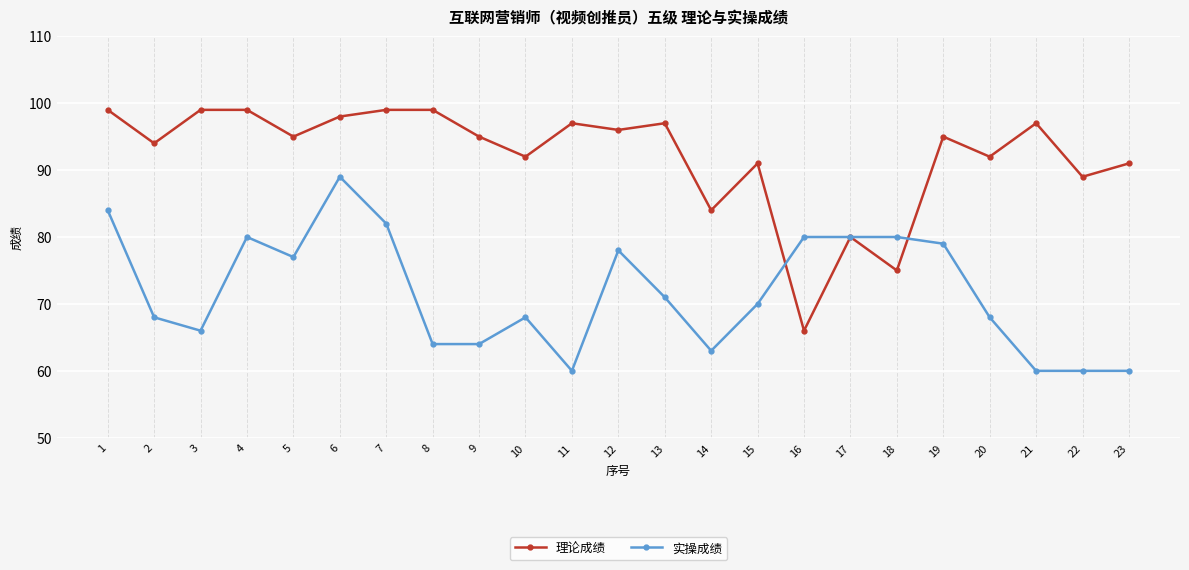

Reading left to right, extract all data points from this chart.

理论成绩: 99	94	99	99	95	98	99	99	95	92	97	96	97	84	91	66	80	75	95	92	97	89	91
实操成绩: 84	68	66	80	77	89	82	64	64	68	60	78	71	63	70	80	80	80	79	68	60	60	60